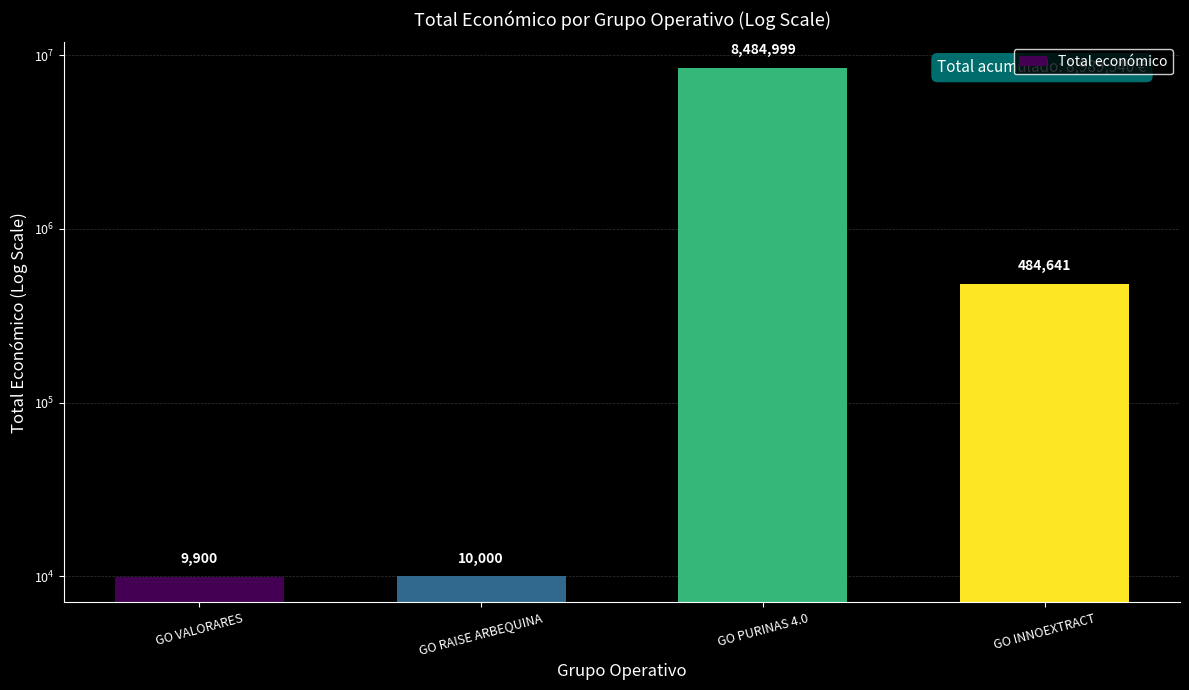

What is the minimum value shown in the chart?

9900